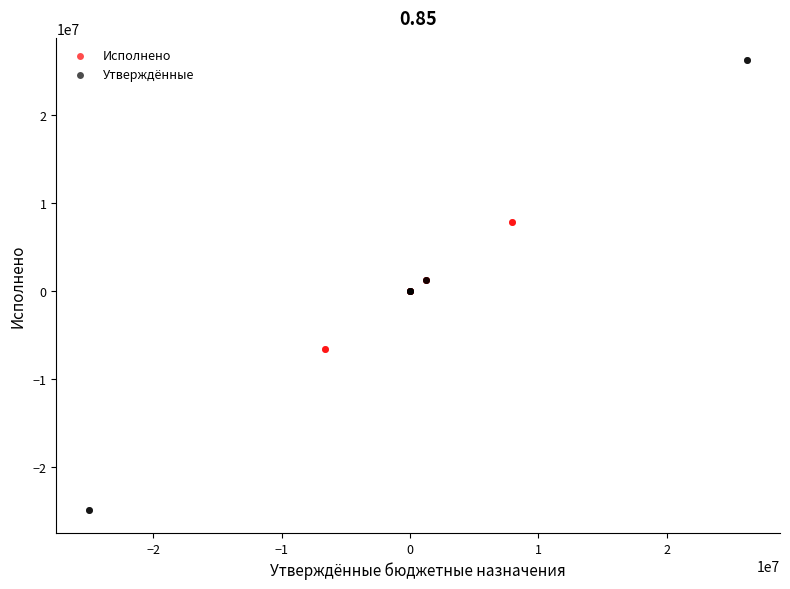

Which series has the widest spread of Y values?

Утверждённые